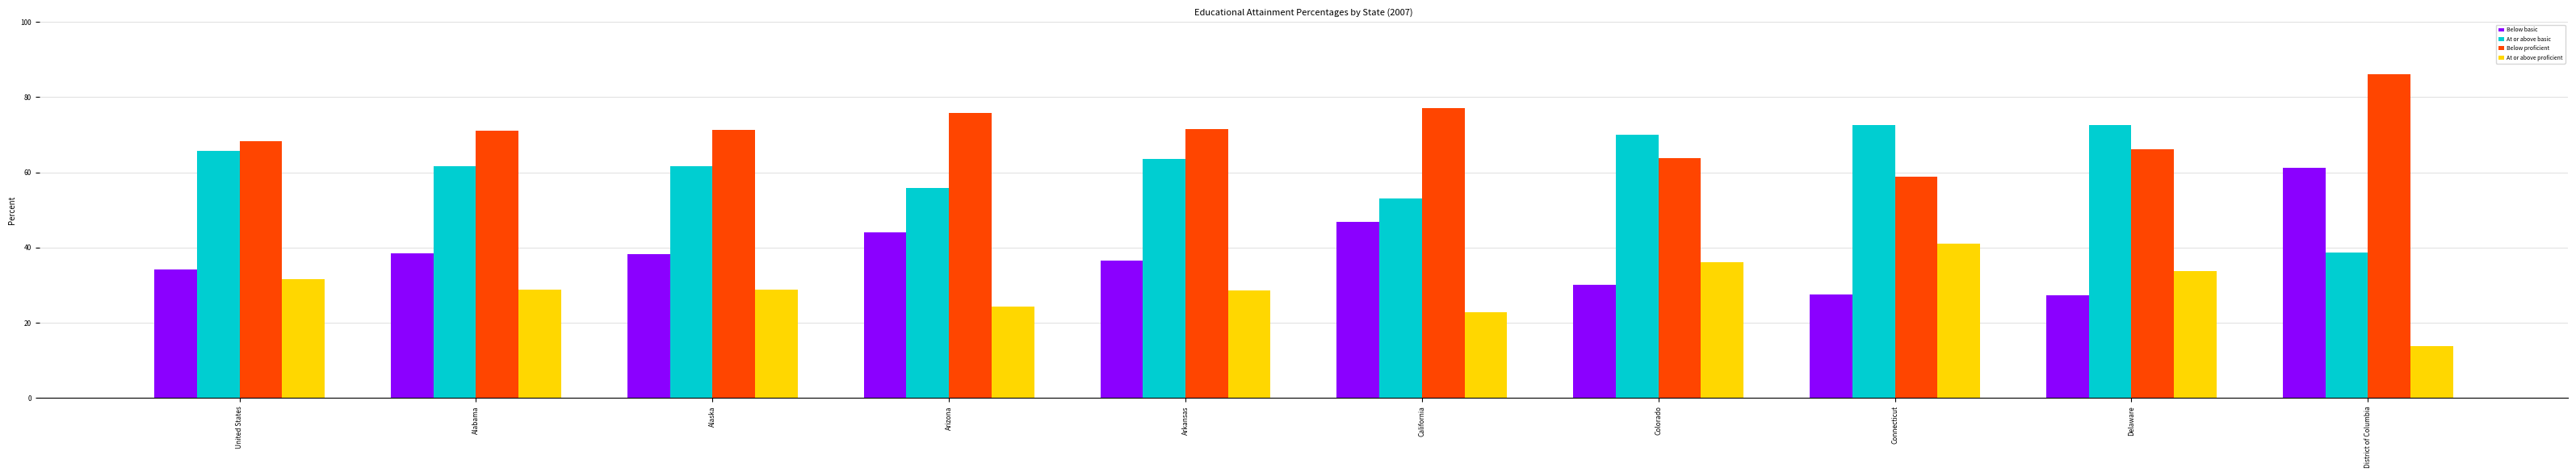

What is the lowest value of the Below proficient series?

58.8